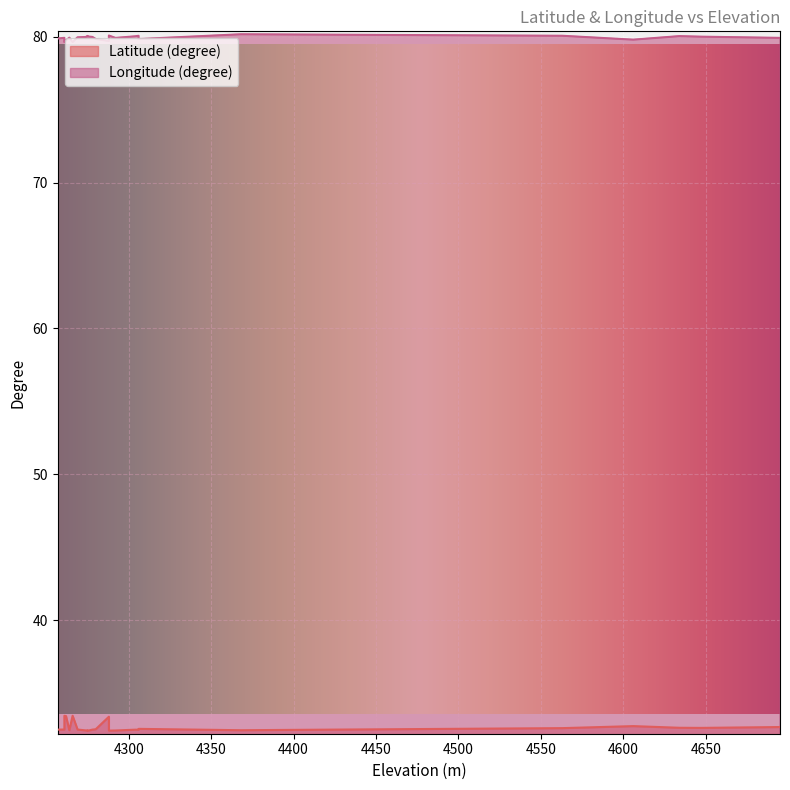

Rank the series at 4257 from lowest to highest value.

Latitude (degree), Longitude (degree)